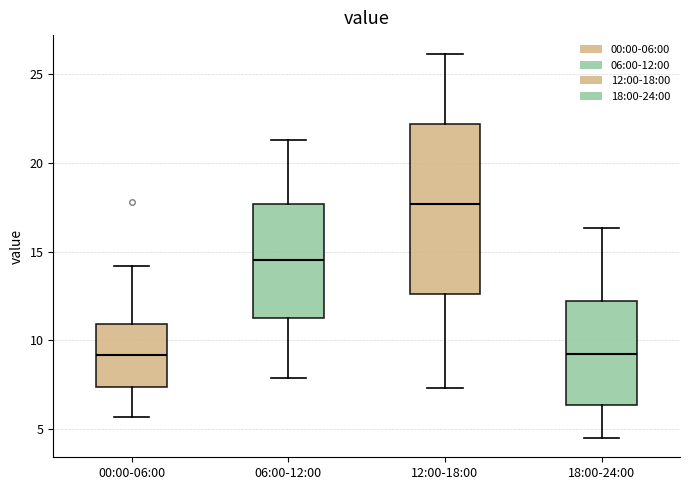

Reading left to right, transcribe this box plot: for each box, give where its median line is, the range the box spans, and where its two whiskers end, as read against the y-axis. The values are not printed on the chart, so give them approximately, as read against the axis.

00:00-06:00: median 9.0, box 7.5 to 11.0, whiskers 5.5 to 14.0
06:00-12:00: median 14.5, box 11.5 to 17.5, whiskers 8.0 to 21.5
12:00-18:00: median 17.5, box 12.5 to 22.0, whiskers 7.5 to 26.0
18:00-24:00: median 9.5, box 6.5 to 12.0, whiskers 4.5 to 16.5